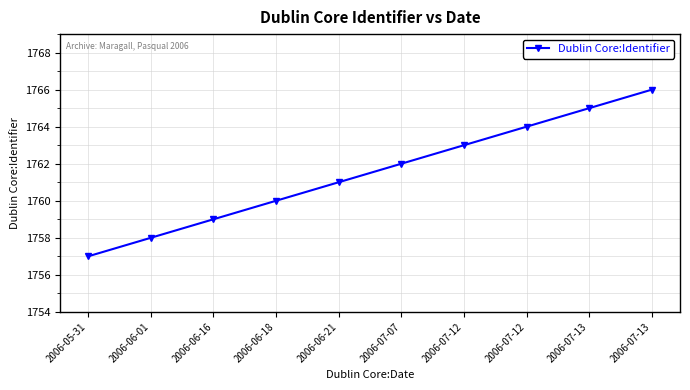

Reading left to right, extract all data points from this chart.

1757	1758	1759	1760	1761	1762	1763	1764	1765	1766